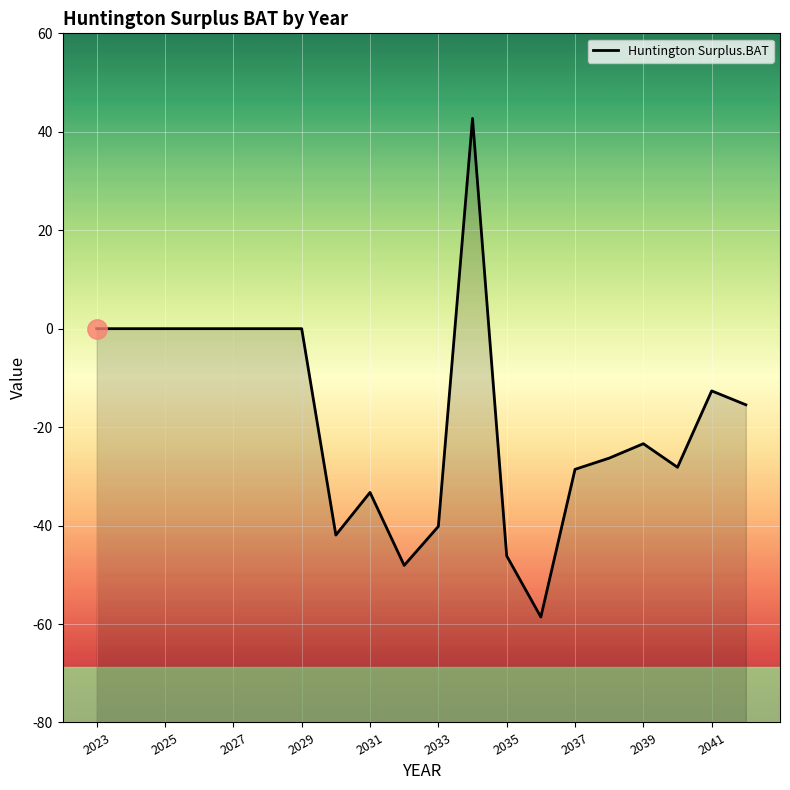

How many positive values are there?

1